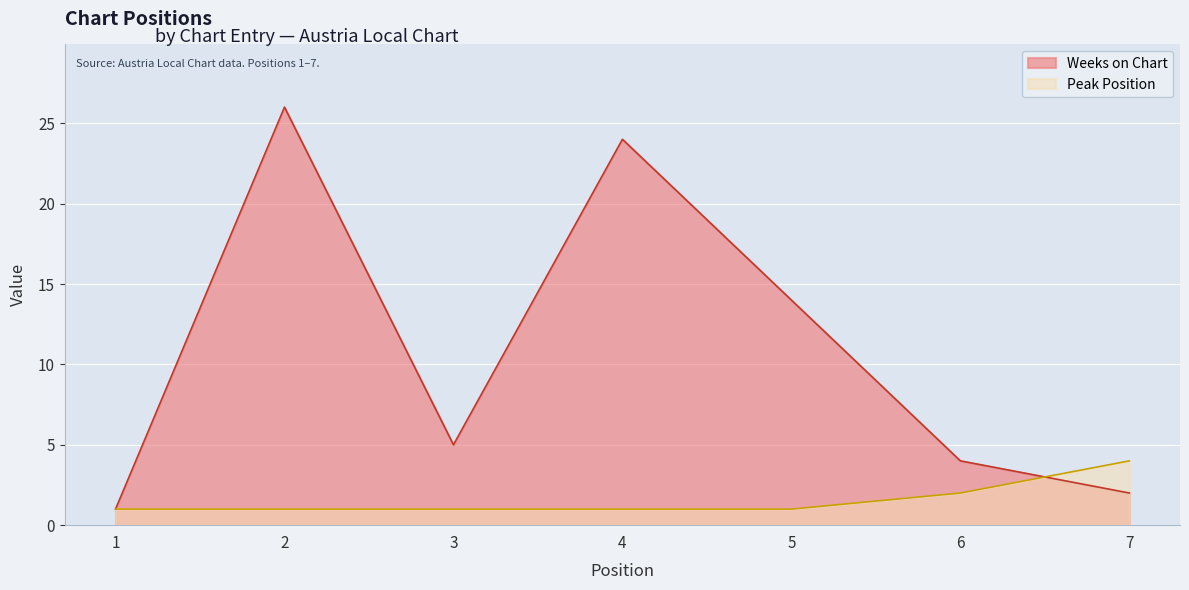

True or false: Weeks on Chart and Peak Position intersect in this chart.

True